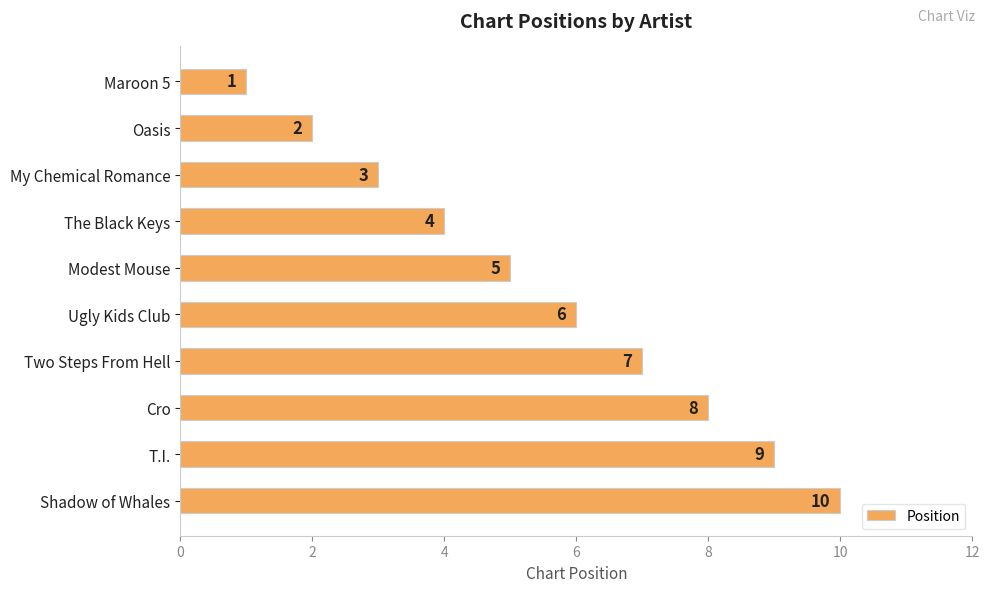

Are the bars grouped side by side (vs. stacked)?

No